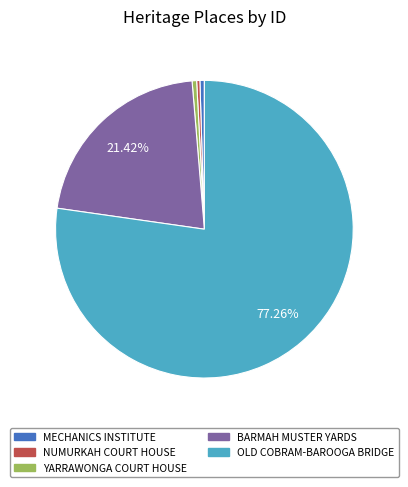

What is the largest slice in the pie chart?

OLD COBRAM-BAROOGA BRIDGE